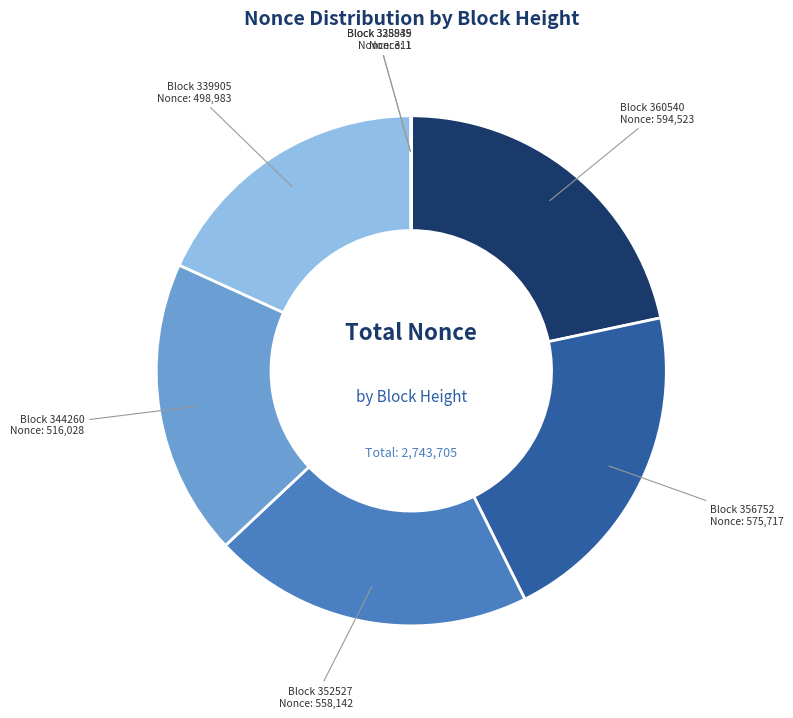

Is there a majority slice in this chart?

No